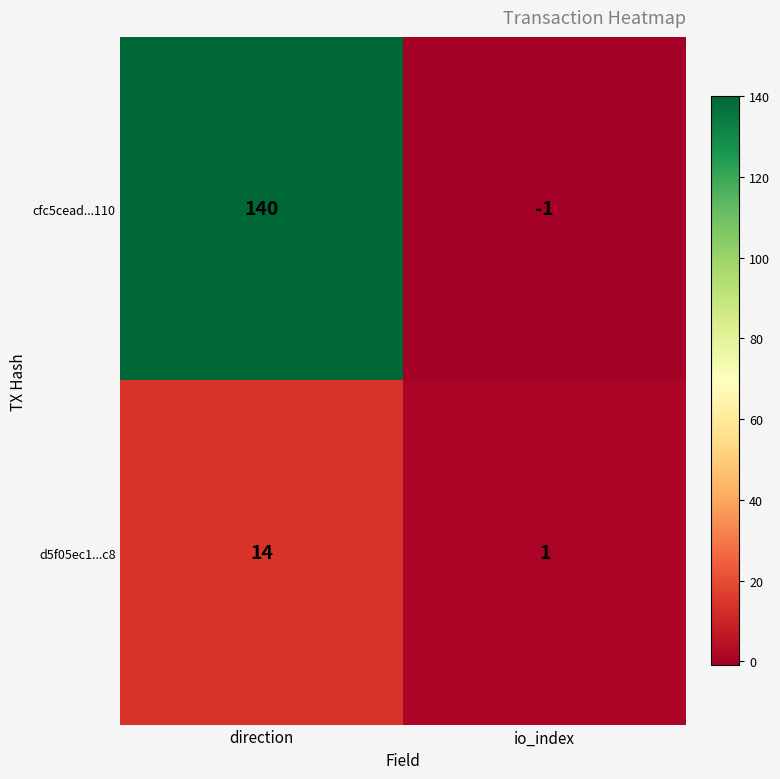

At how many categories does at least one series exceed 84?

1